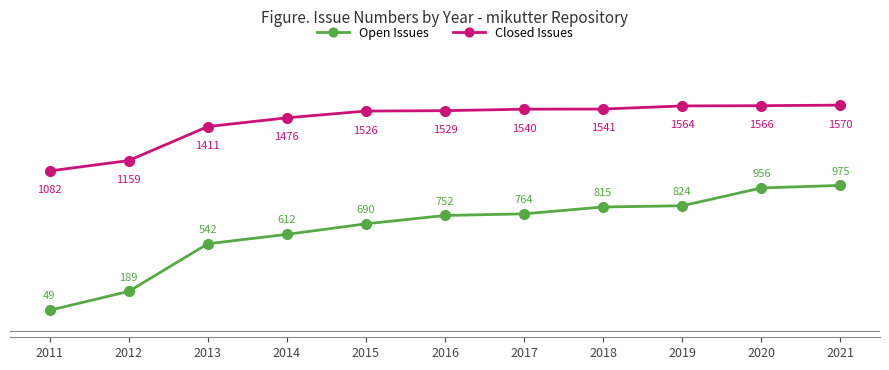

True or false: Closed Issues has more than 2 points higher than both neighbors.

False